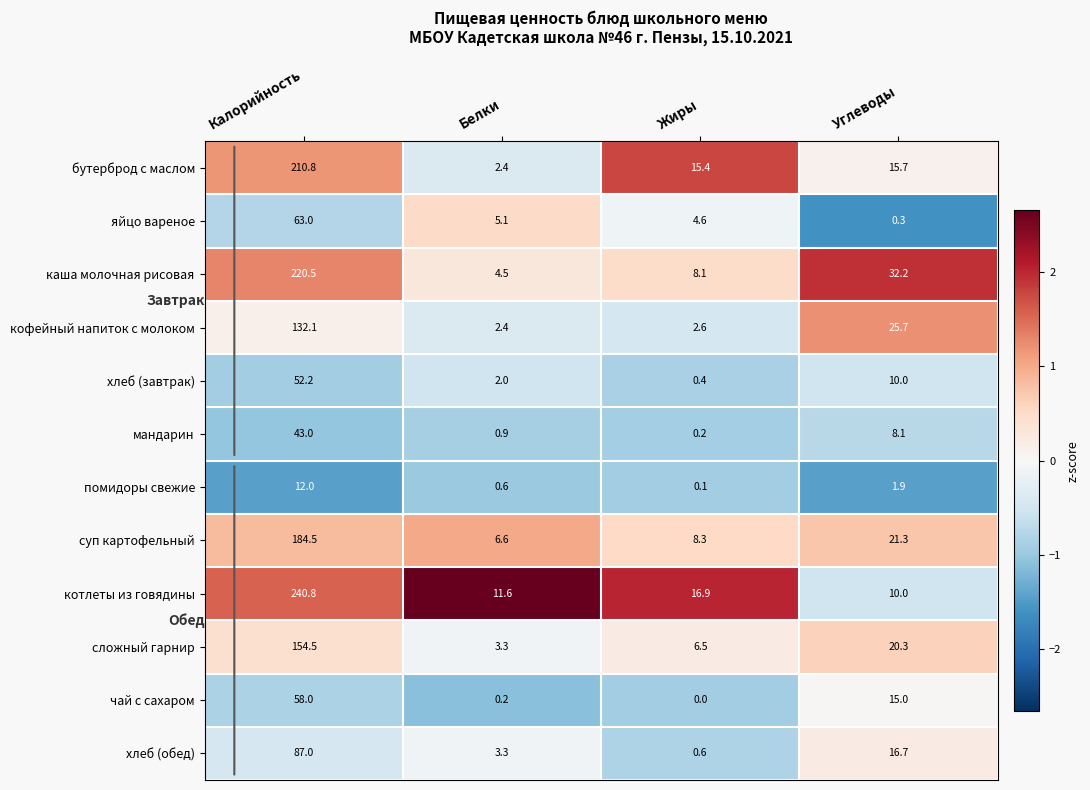

Is it true that хлеб (обед) equals 33.3 at Калорийность?

False